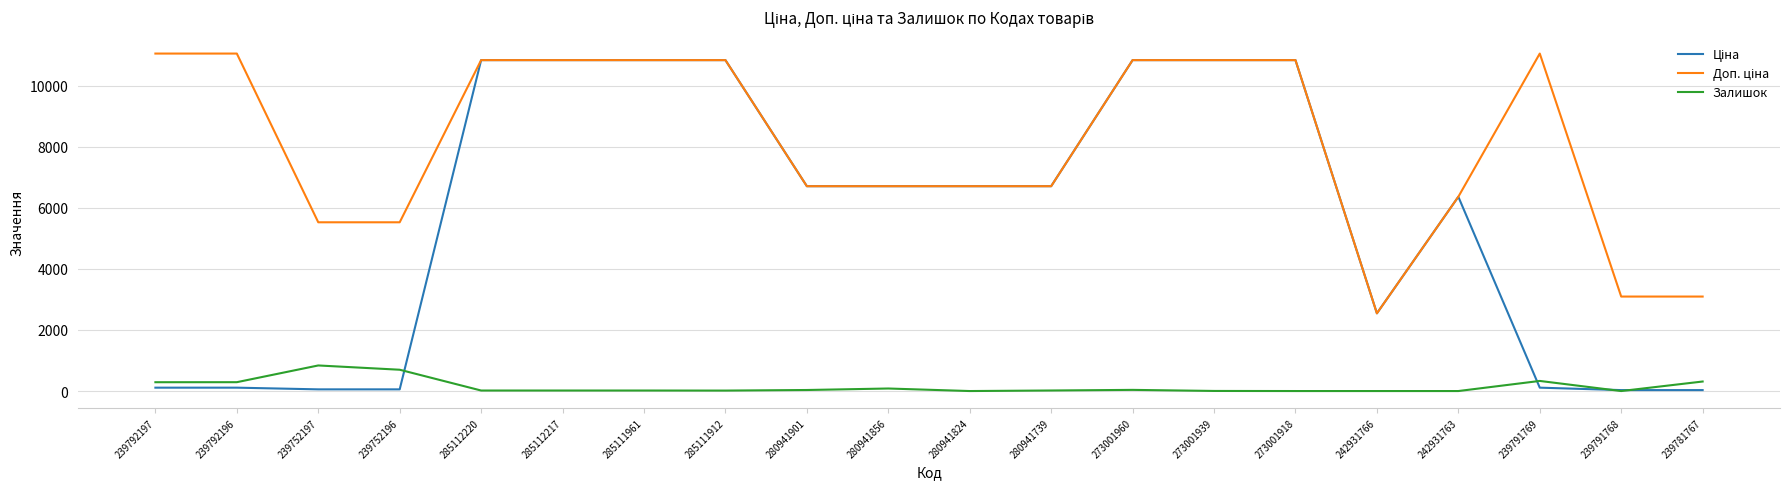

What is the total value across all series at 280941824?

13420.4